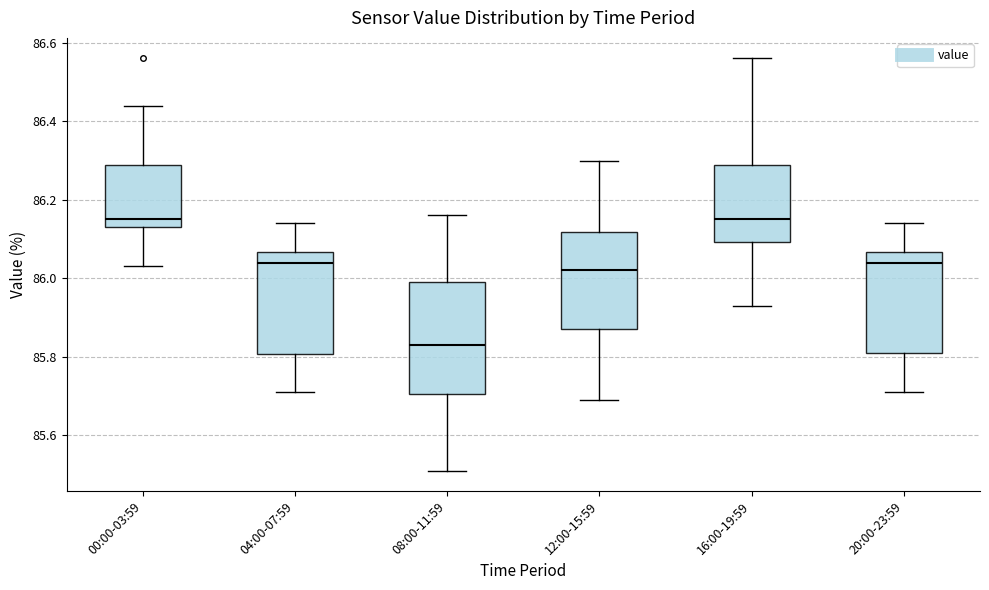

Comparing the boxes themselves (not the whiskers), which one is the tallest?

08:00-11:59